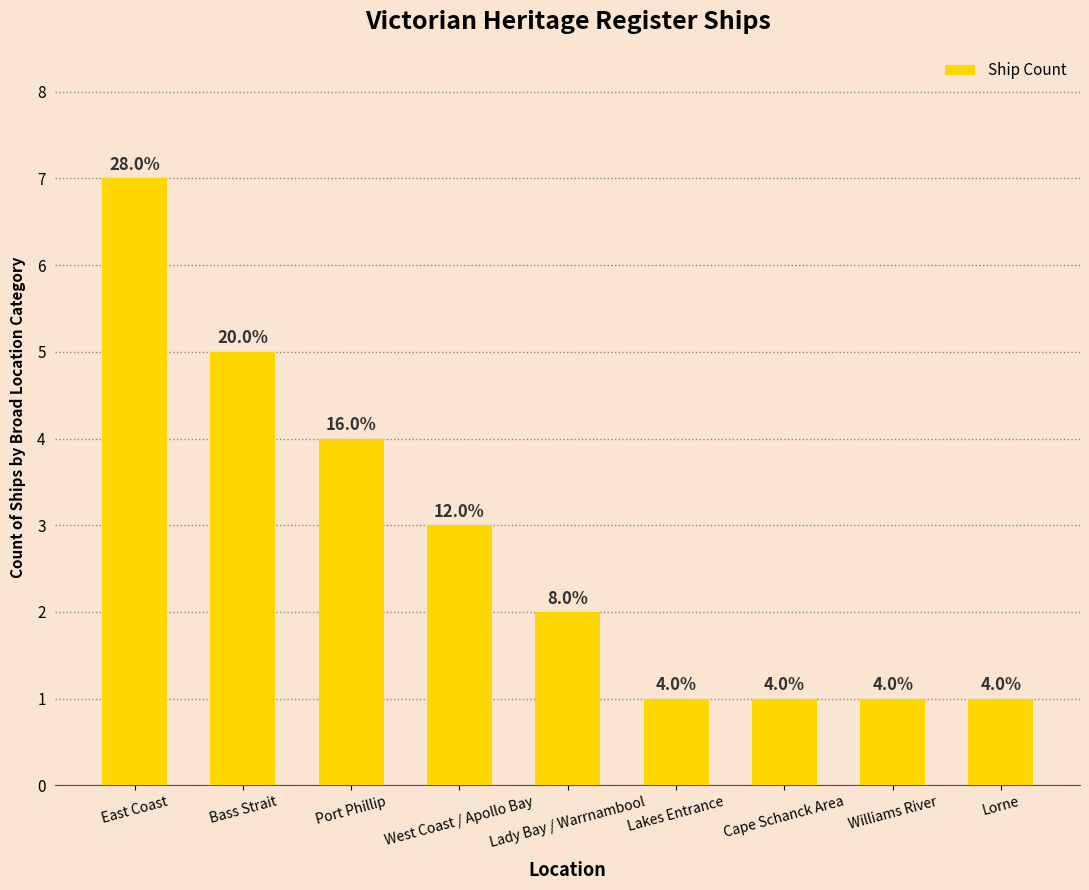

What position from the right is Williams River?

2